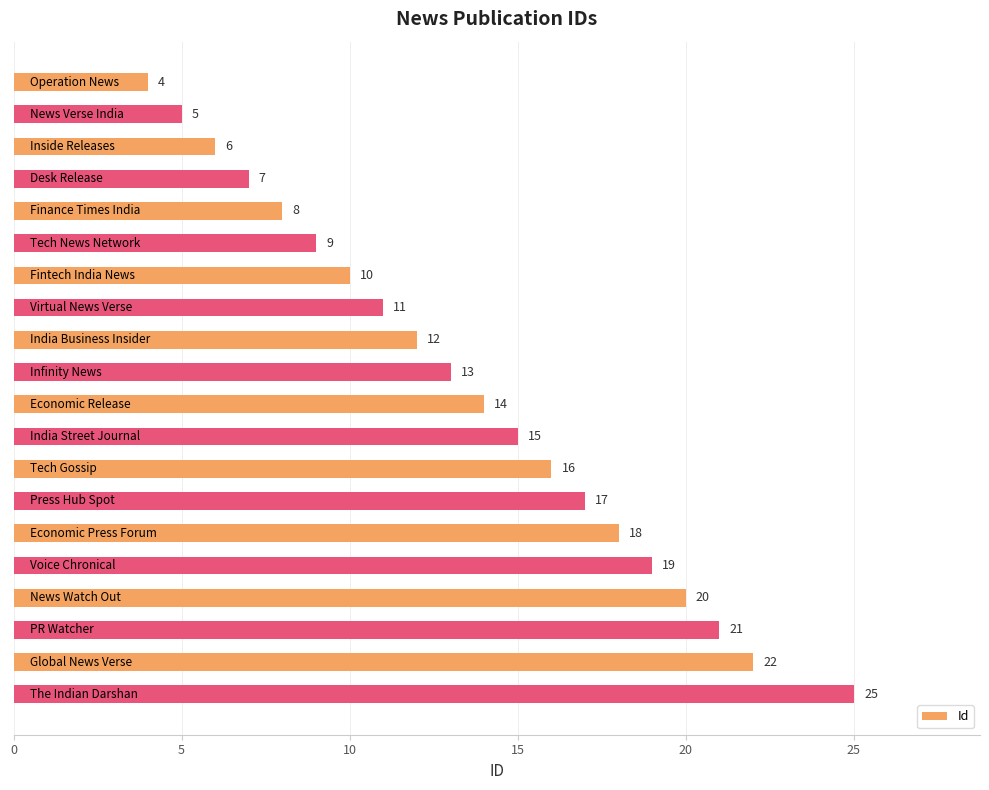

Reading top to bottom, extract all data points from this chart.

4	5	6	7	8	9	10	11	12	13	14	15	16	17	18	19	20	21	22	25